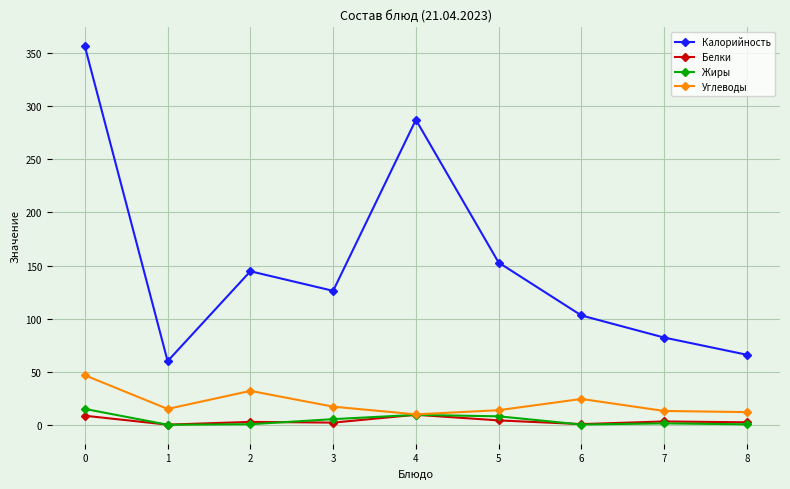

Count the number of categories in the chart.

9